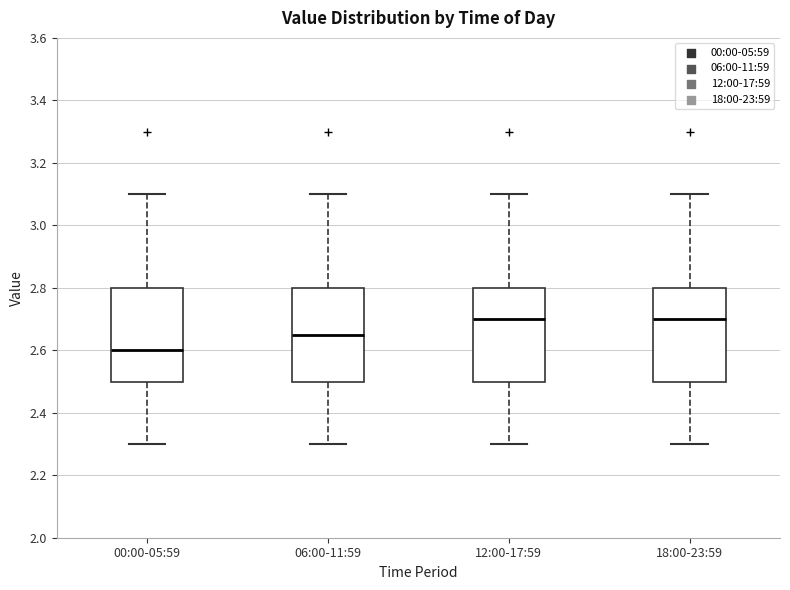

Which box has the lowest median line?

00:00-05:59